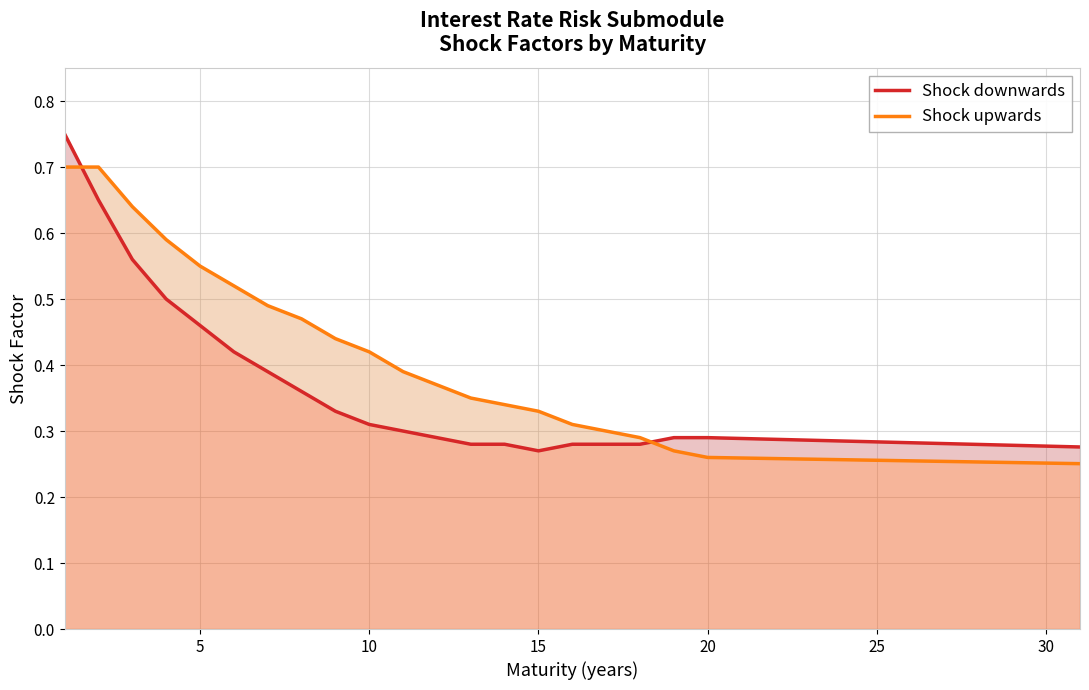

Reading left to right, list all the values displayed in this chart.

Shock downwards: 0.8	0.7	0.6	0.5	0.5	0.4	0.4	0.4	0.3	0.3	0.3	0.3	0.3	0.3	0.3	0.3	0.3	0.3	0.3	0.3	0.3	0.3	0.3	0.3	0.3	0.3	0.3	0.3	0.3	0.3	0.3
Shock upwards: 0.7	0.7	0.6	0.6	0.6	0.5	0.5	0.5	0.4	0.4	0.4	0.4	0.3	0.3	0.3	0.3	0.3	0.3	0.3	0.3	0.3	0.3	0.3	0.3	0.3	0.3	0.3	0.3	0.3	0.3	0.3